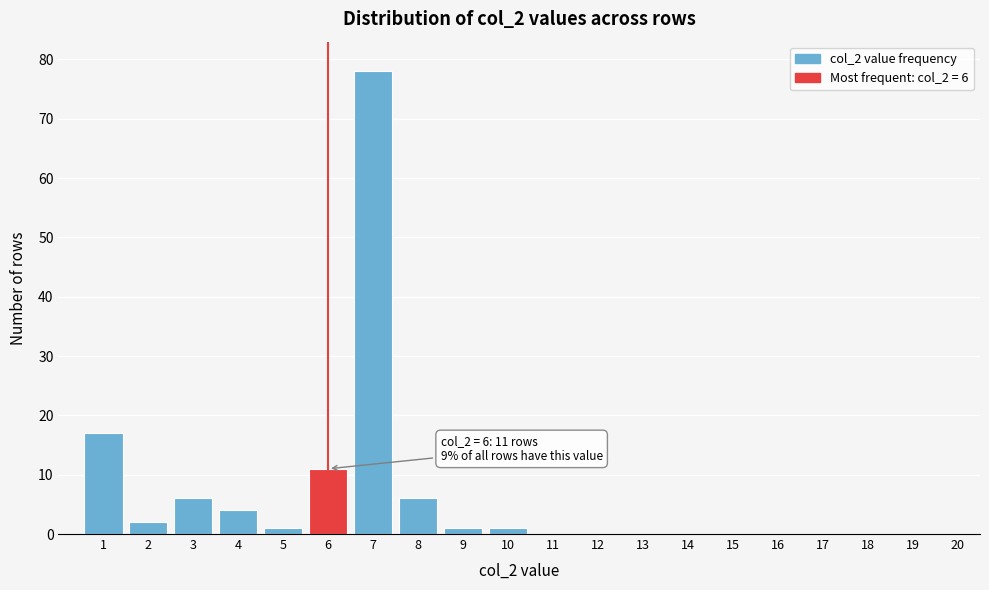

Reading left to right, list all the values displayed in this chart.

1=17	2=2	3=6	4=4	5=1	6=11	7=78	8=6	9=1	10=1	11=0	12=0	13=0	14=0	15=0	16=0	17=0	18=0	19=0	20=0